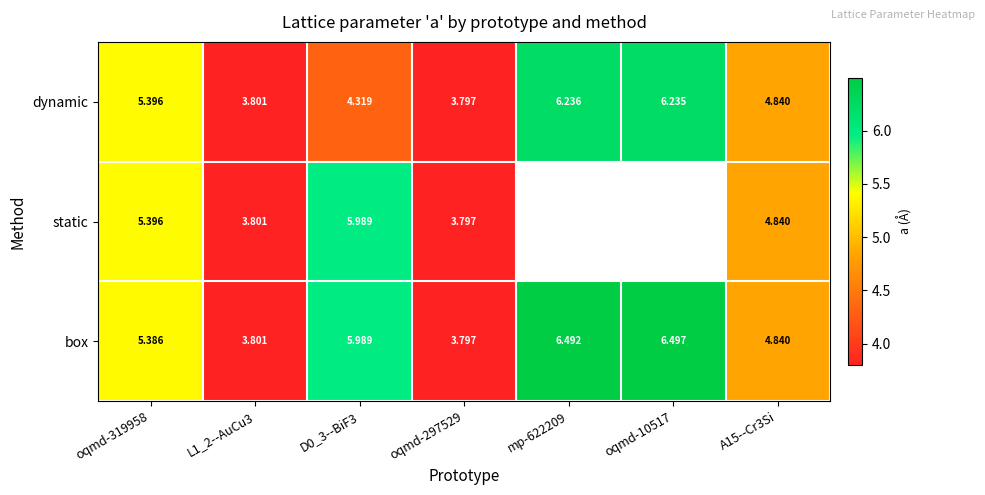

What is the total value across all series at L1_2--AuCu3?

11.4